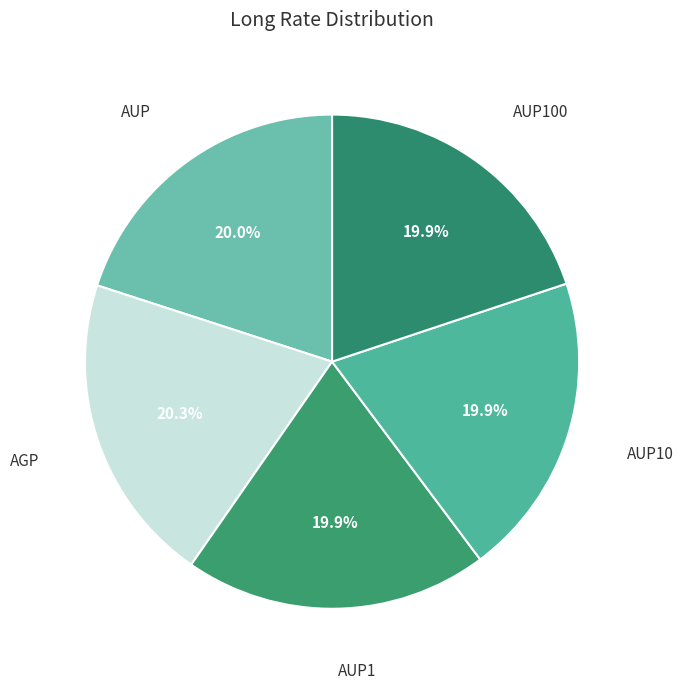

How many segments does this pie chart have?

5